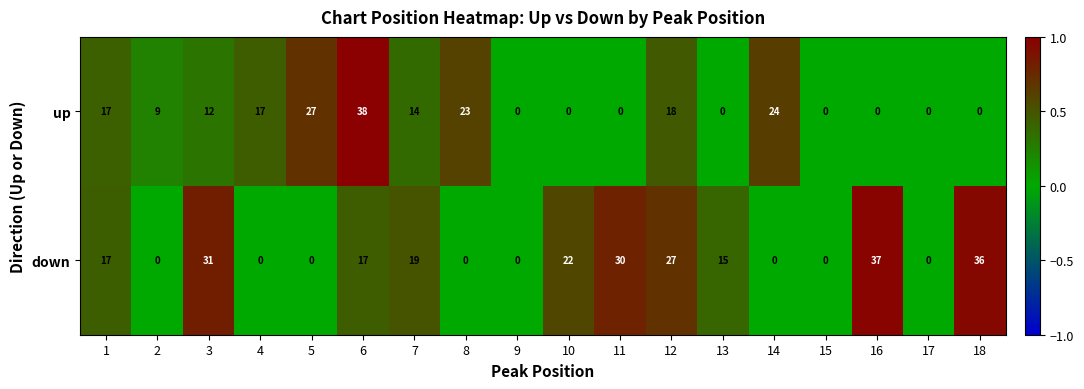

At 6, list the series in order from smallest to largest.

down, up